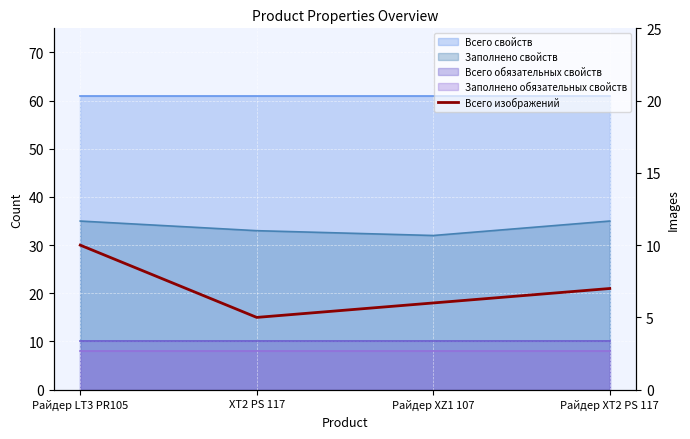

How many interior local valleys (lower than both neighbors) does the data have?

1